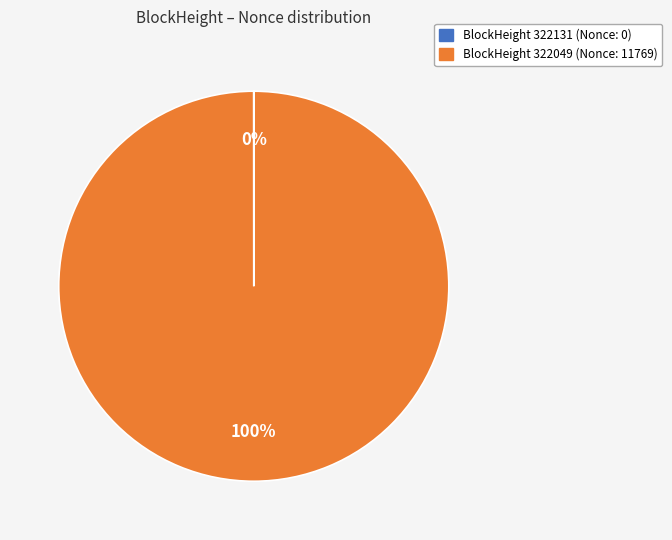

Does any single category account for the majority?

Yes